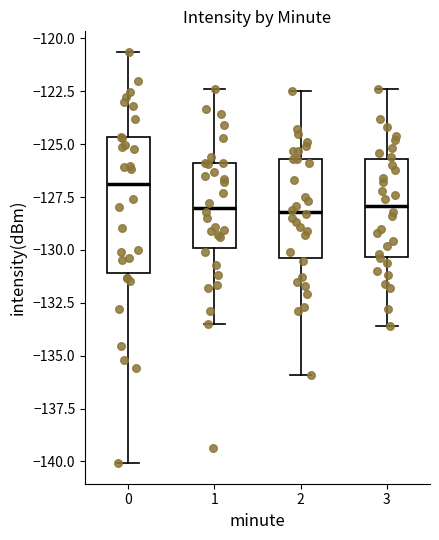

Where does the median line of the box at x = 3 sit on the y-axis? The values are not printed on the chart, so give them approximately, as read against the axis.

-128.0